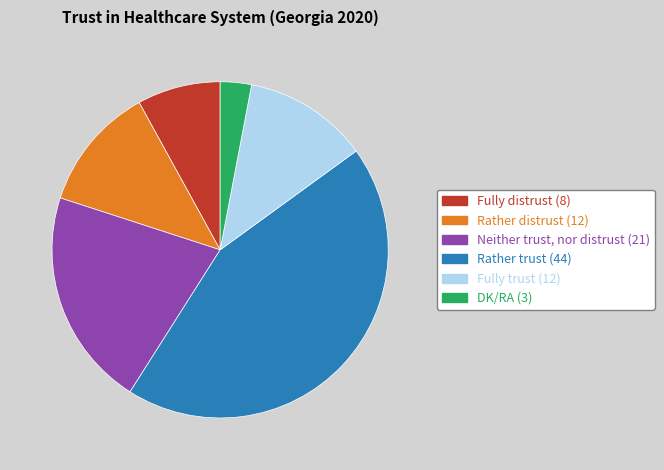

Is there any slice that represents more than half of the pie?

No